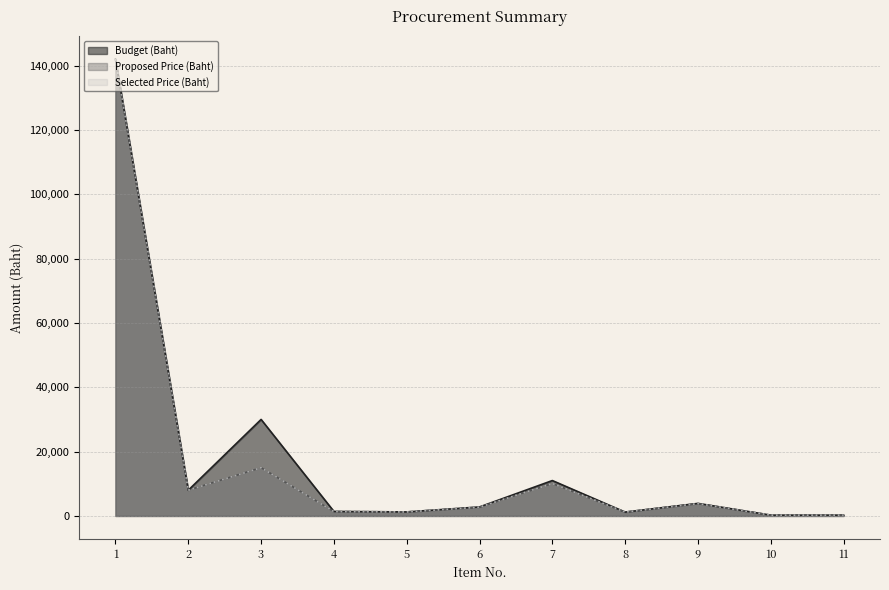

Does the chart have visible grid lines?

Yes